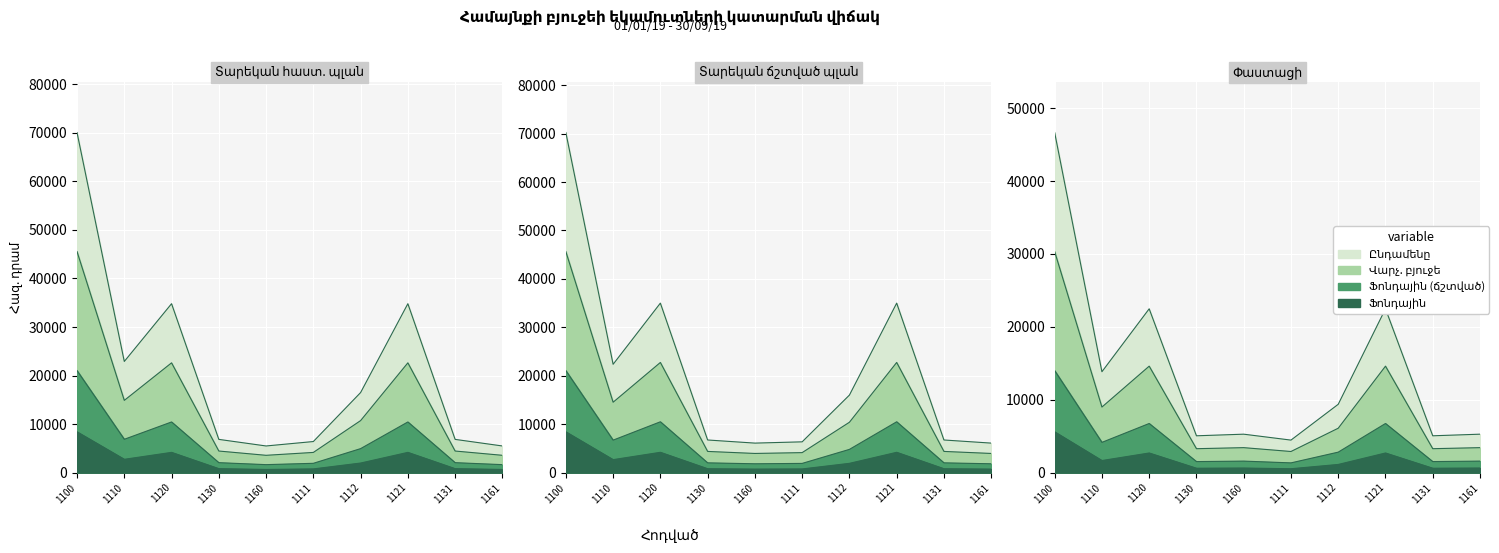

What is the difference between the second highest and minimum values in the Փաստացի (ընդ.) series?

18009.8